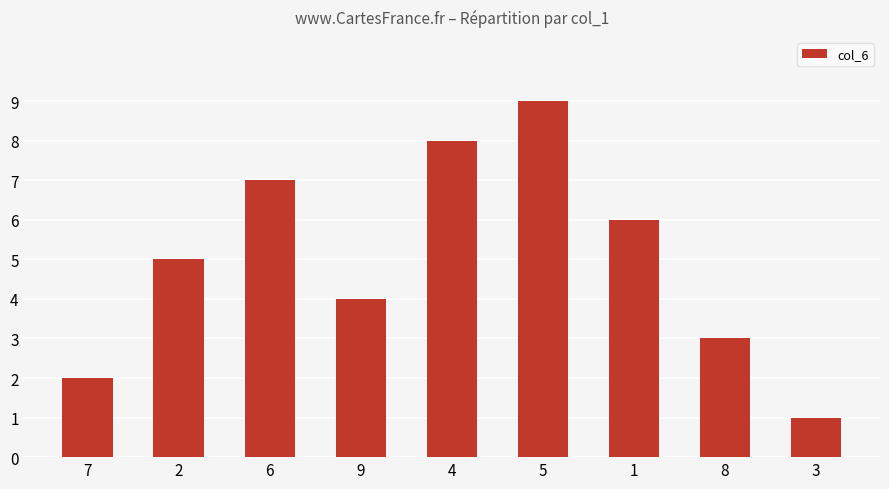

Is it true that the value at 5 is 9?

True